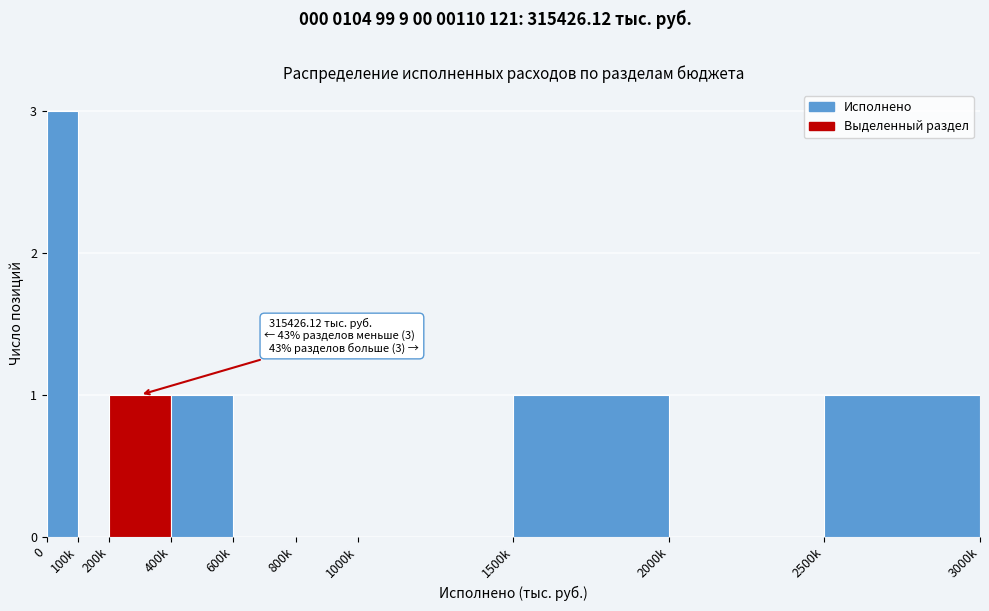

Reading left to right, what are all the values shown in this chart?

0=3	100k=0	200k=1	400k=1	600k=0	800k=0	1000k=0	1500k=1	2000k=0	2500k=1